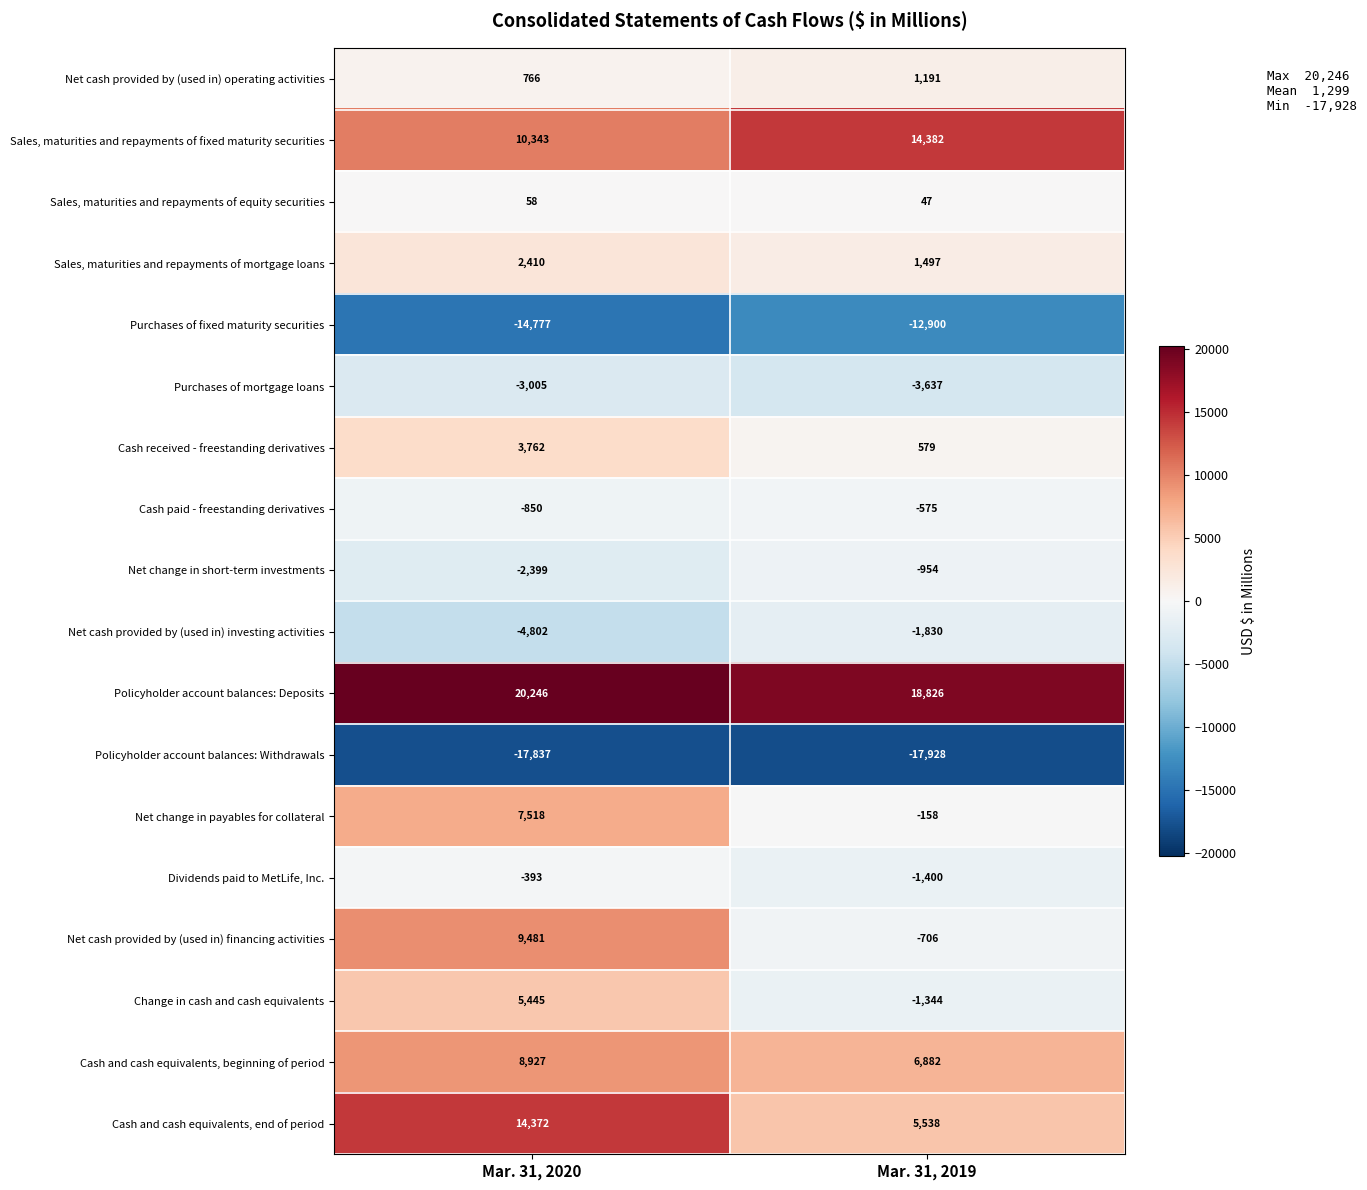

What is the approximate value of Net cash provided by (used in) investing activities at Mar. 31, 2019?

-1830